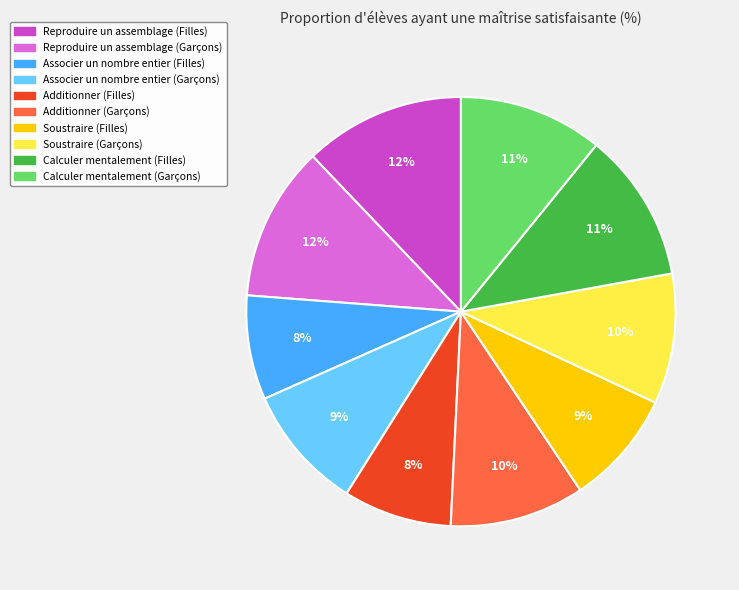

The Reproduire un assemblage (Garçons) slice represents 2% of the pie. True or false?

False